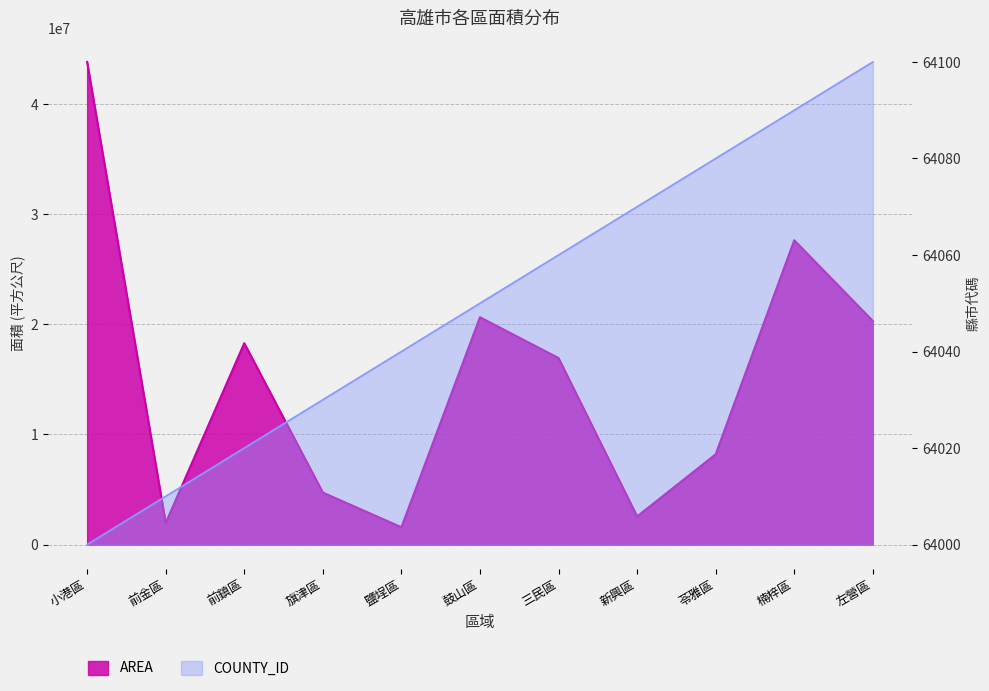

Where is the first local minimum?

前金區